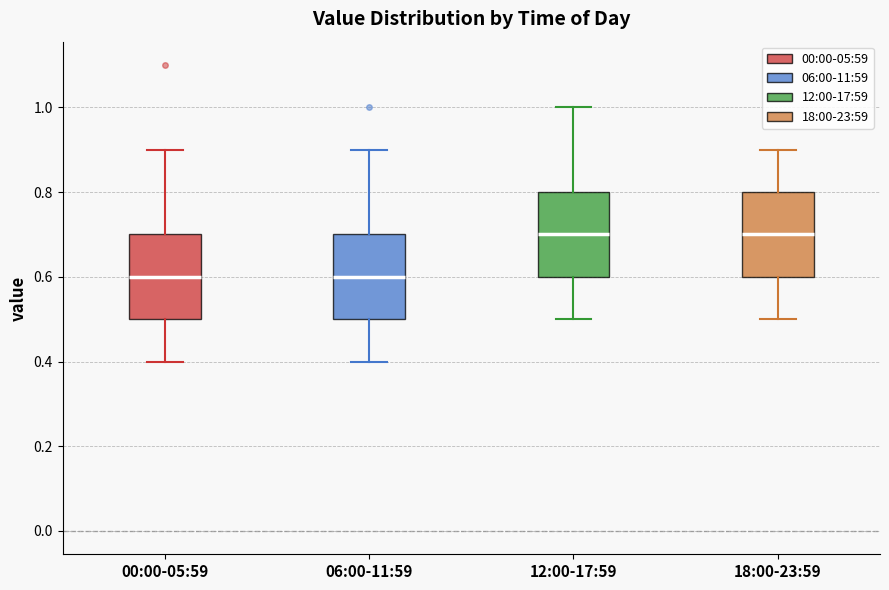

Reading left to right, transcribe this box plot: for each box, give where its median line is, the range the box spans, and where its two whiskers end, as read against the y-axis. The values are not printed on the chart, so give them approximately, as read against the axis.

00:00-05:59: median 0.6, box 0.5 to 0.7, whiskers 0.4 to 0.9
06:00-11:59: median 0.6, box 0.5 to 0.7, whiskers 0.4 to 0.9
12:00-17:59: median 0.7, box 0.6 to 0.8, whiskers 0.5 to 1.0
18:00-23:59: median 0.7, box 0.6 to 0.8, whiskers 0.5 to 0.9